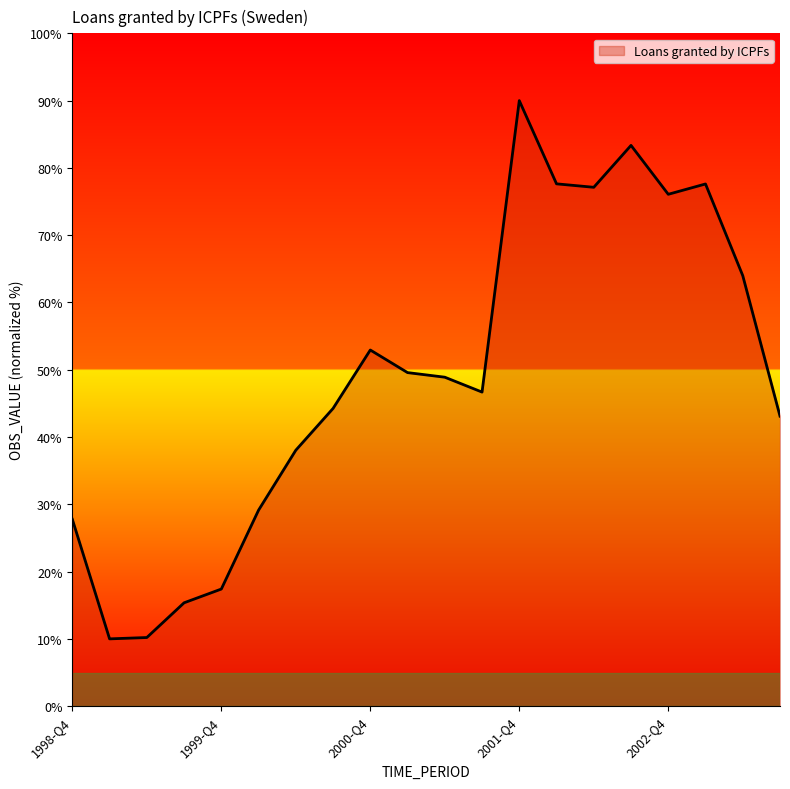

What is the greatest value displayed?

90.0